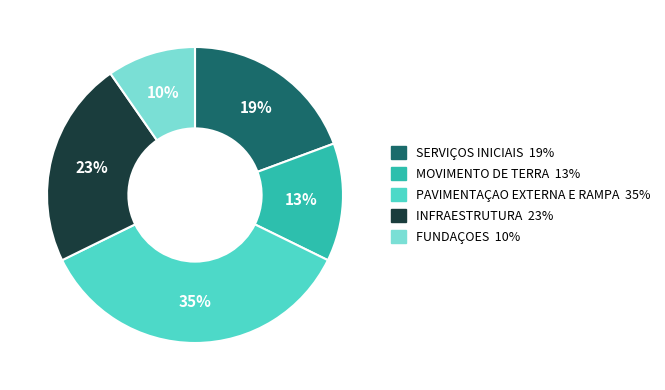

To the nearest percent, what is the combined percentage of SERVIÇOS INICIAIS and MOVIMENTO DE TERRA?

32%